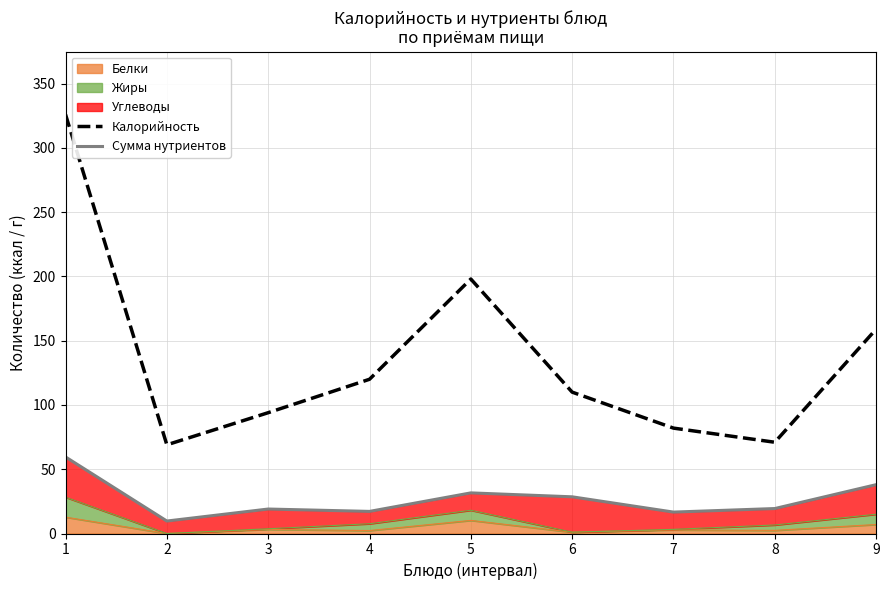

At which category is the sum across all series the highest?

1